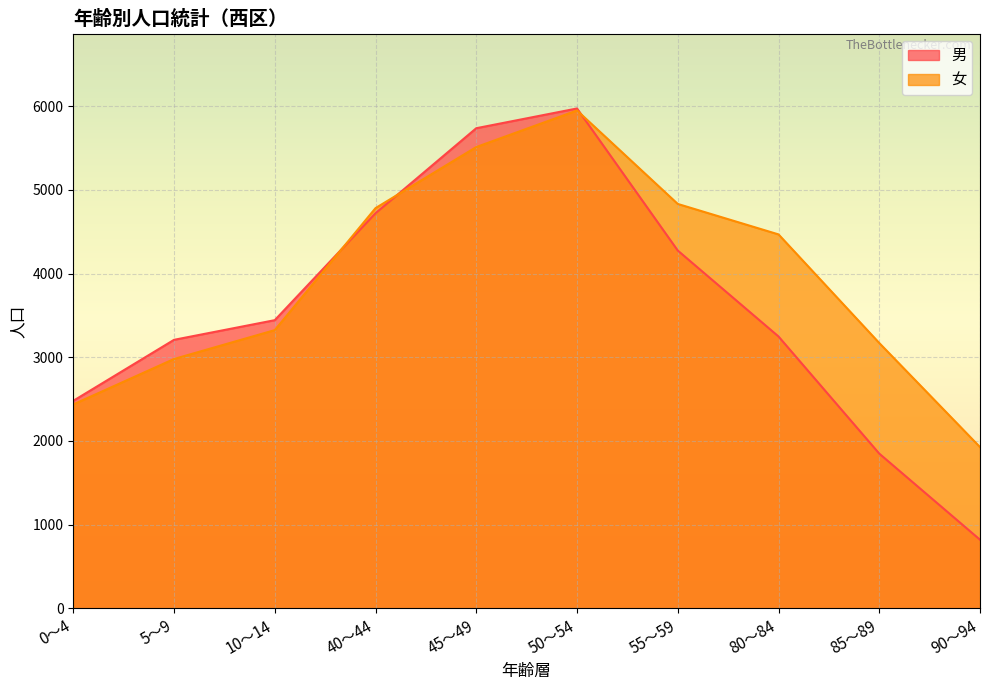

At which label is 女 closest to 3937?

80～84